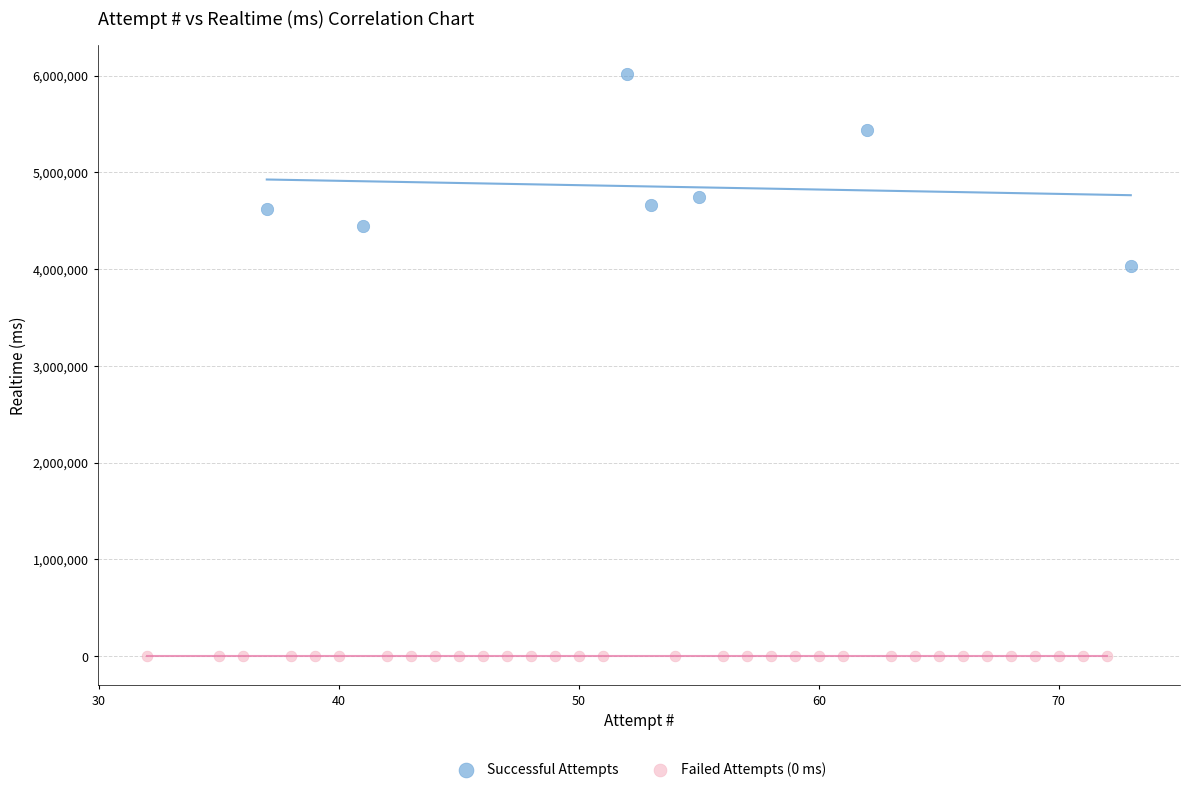

Which series reaches the minimum Y coordinate?

Failed Attempts (0 ms)